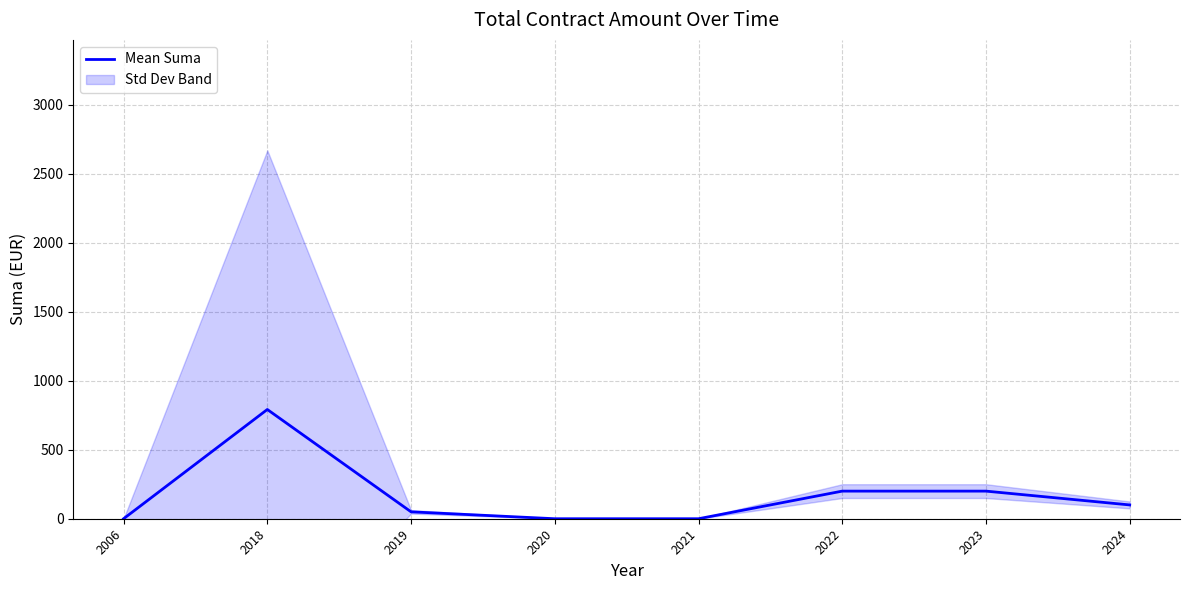

What is the sum of the values at 2022 and 2024?

300.0